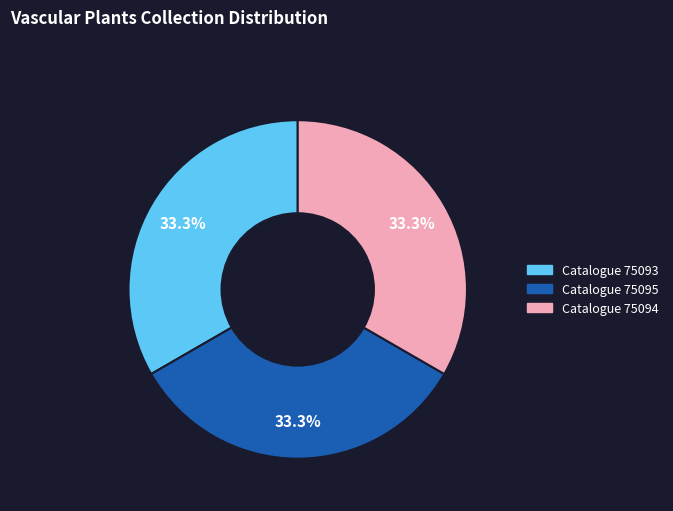

To the nearest percent, what is the average slice percentage?

33%